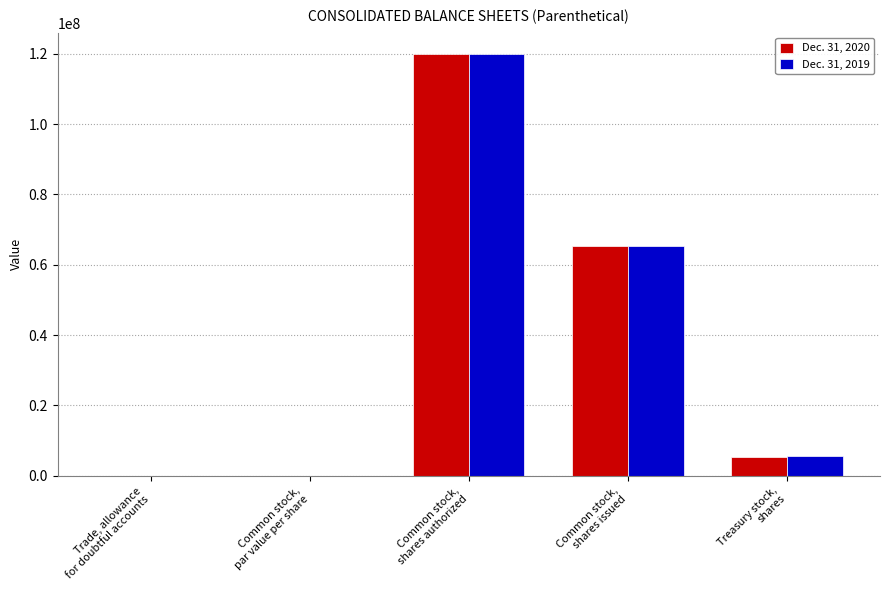

Does the chart contain stacked bars?

No